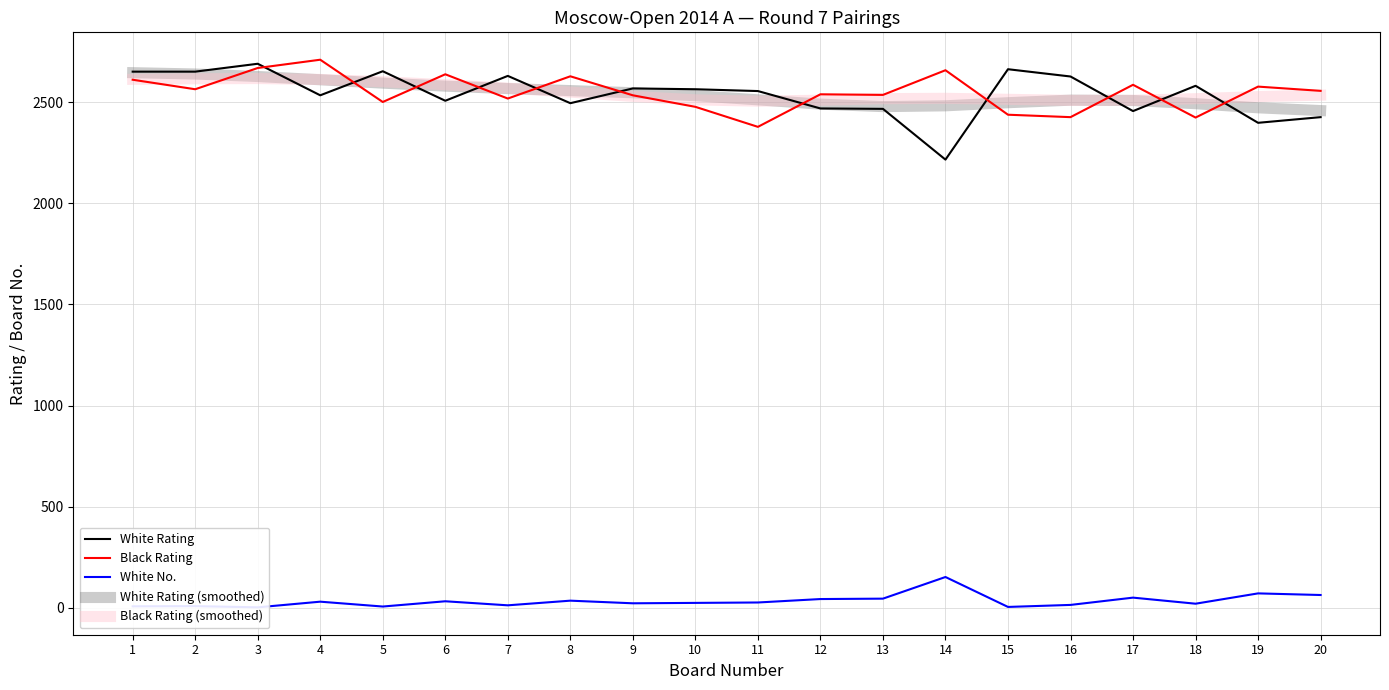

How many data points in Black Rating (smoothed) are above 2528?

10